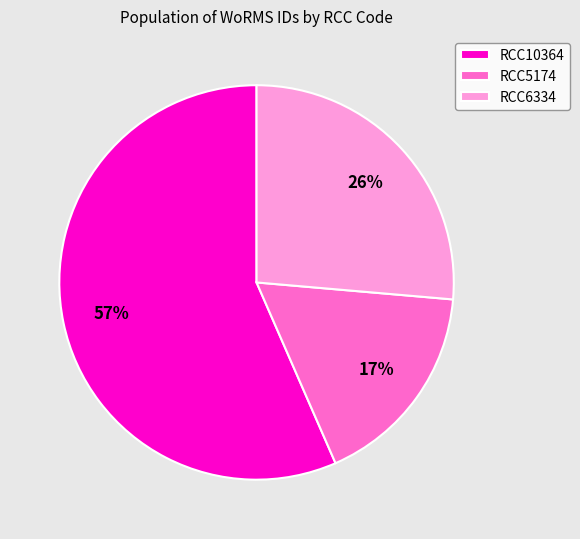

To the nearest percent, what is the average slice percentage?

33%